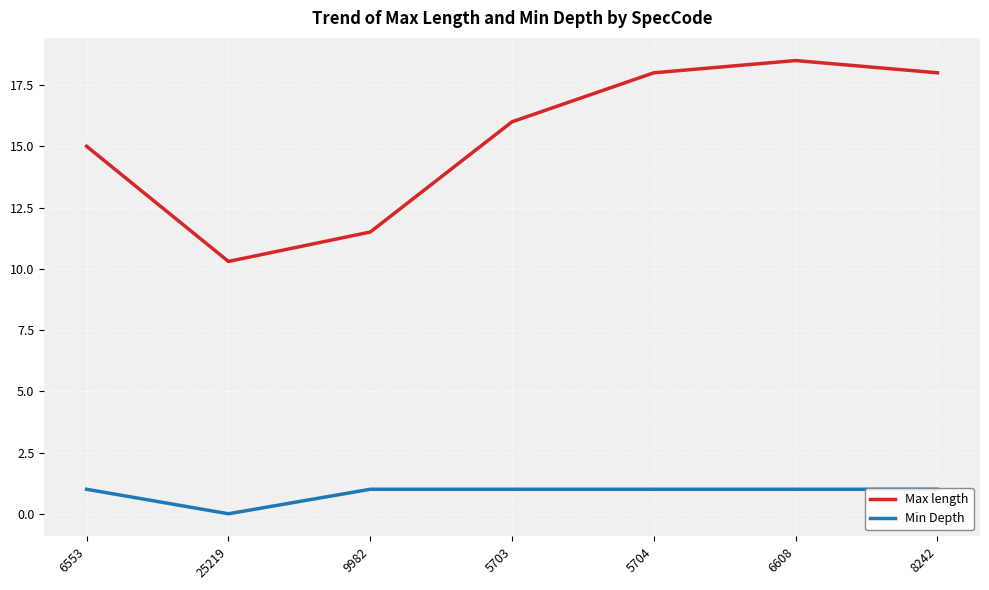

What is the value of the Max length point at the 1st from the left?

15.0